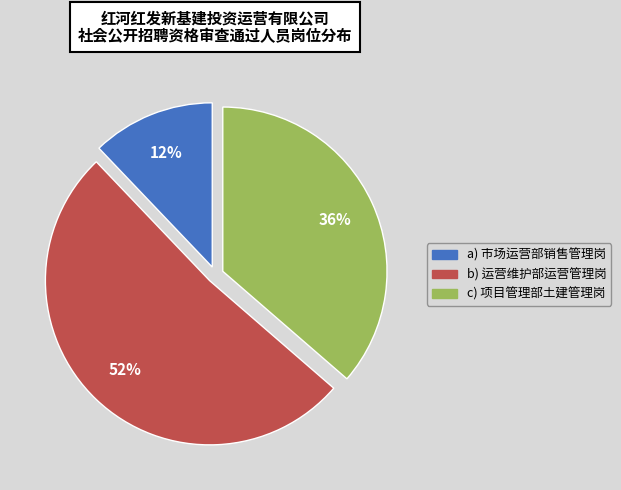

To the nearest percent, what is the average slice percentage?

33%